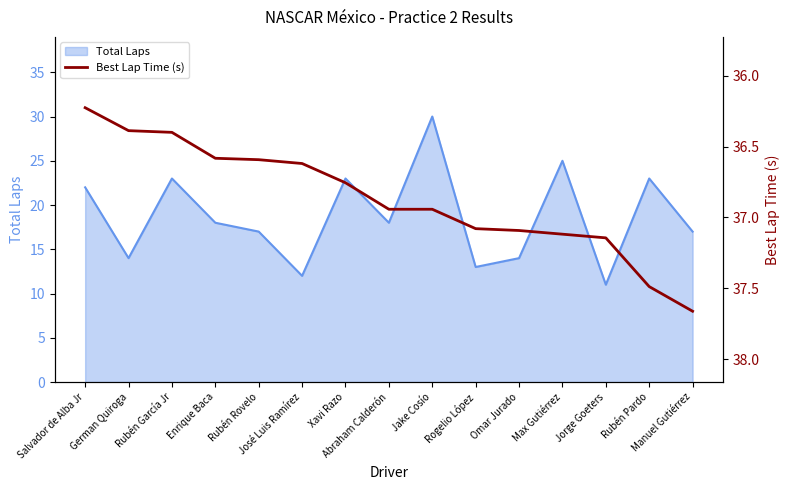

What is the maximum value for Total Laps?

30